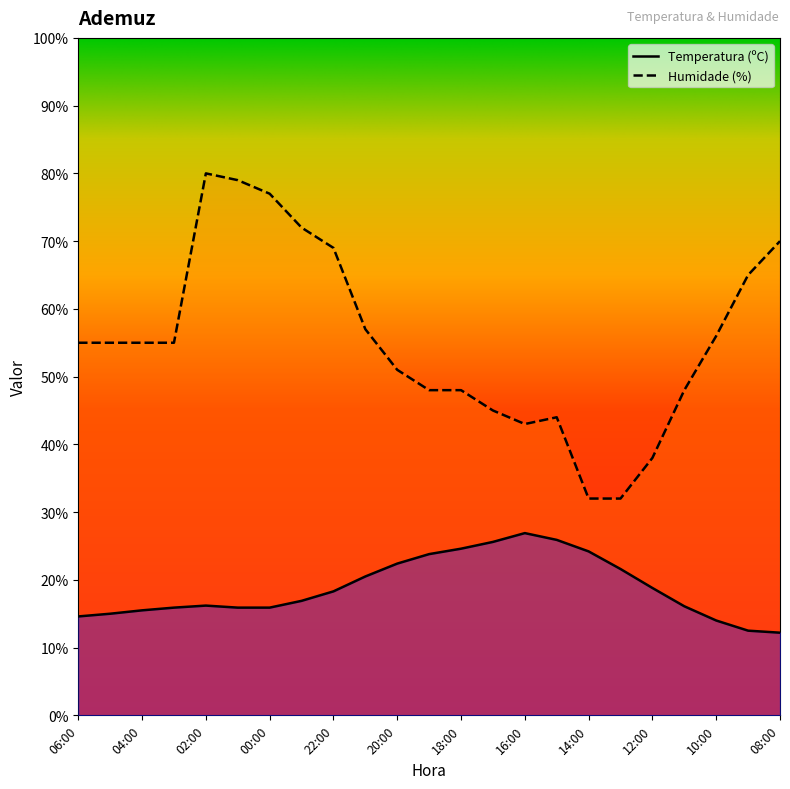

True or false: Temperatura (ºC) has a value of 36.1 at 15:00.

False